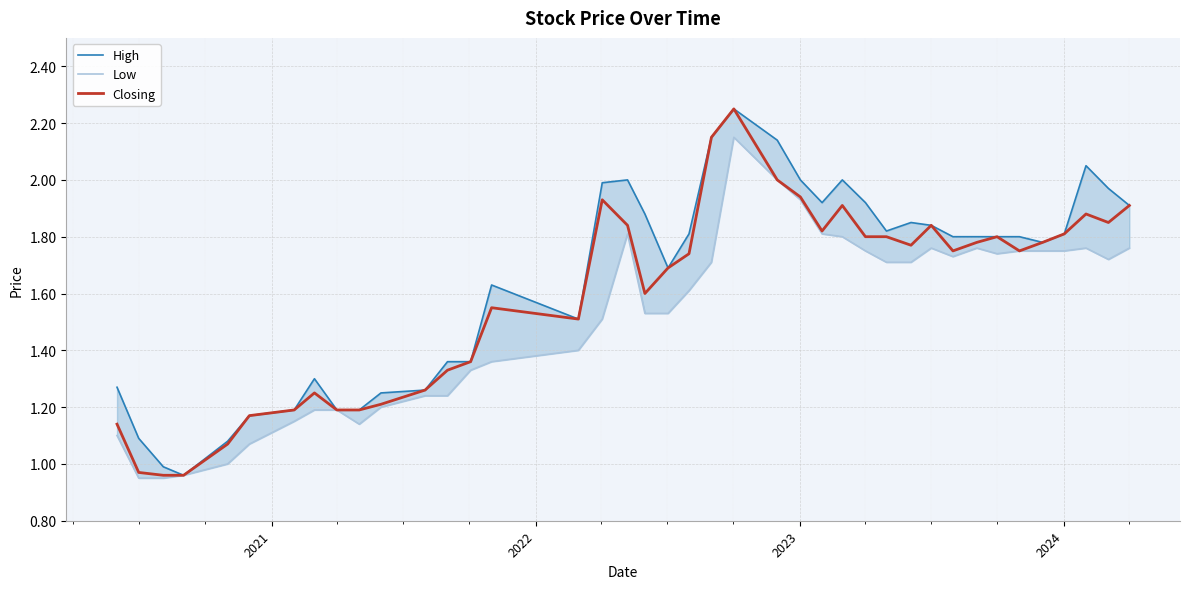

Rank the series by their maximum value, from highest to lowest.

High, Closing, Low